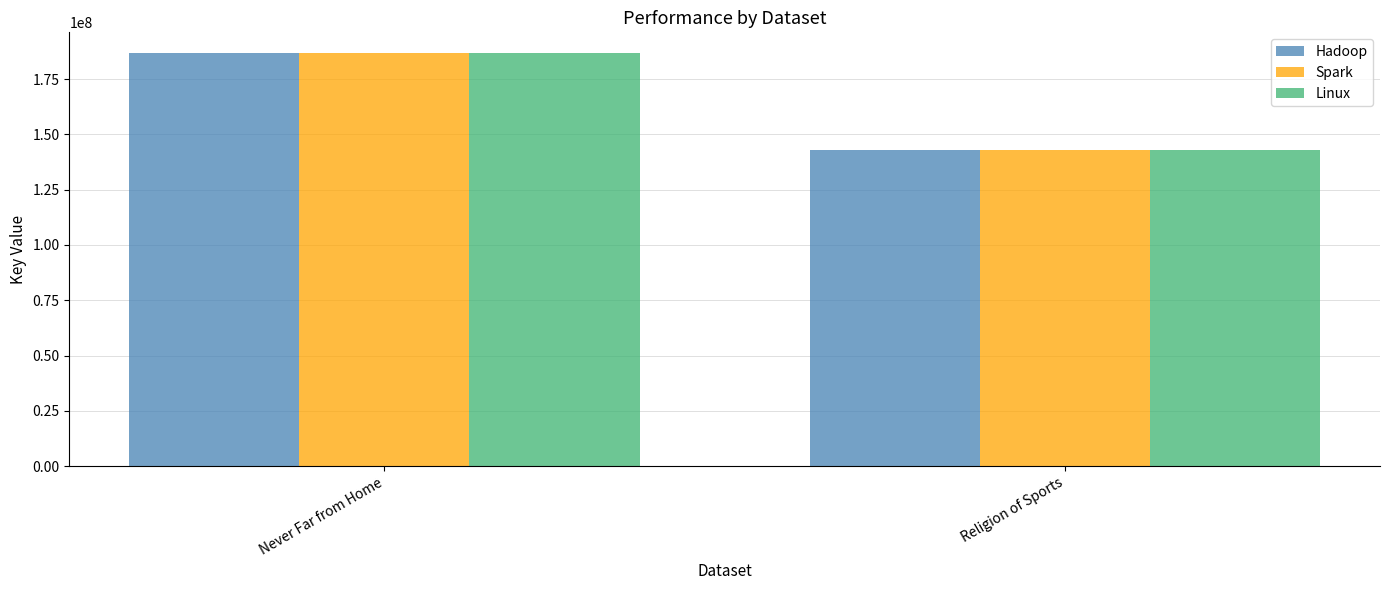

How many values in the Hadoop series are below 186788691?

1